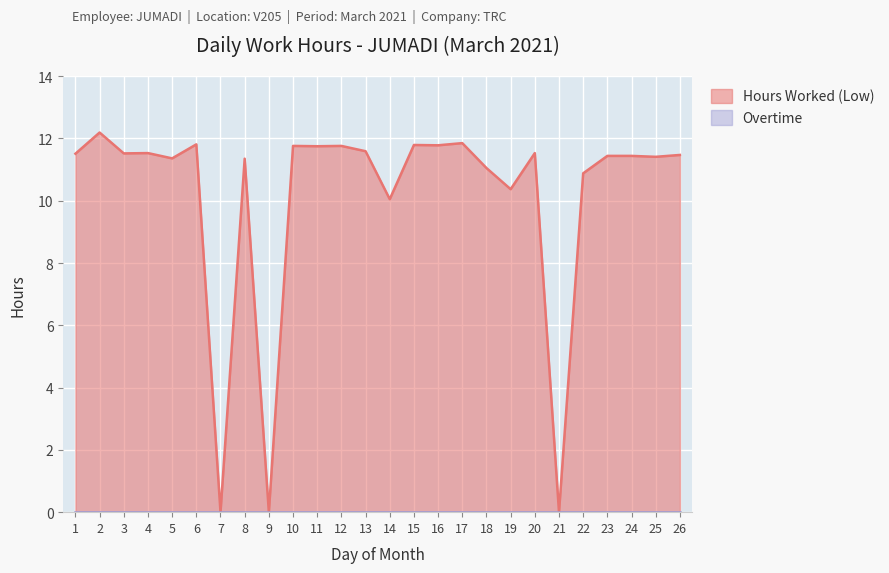

Count the number of values greater than 11.

20